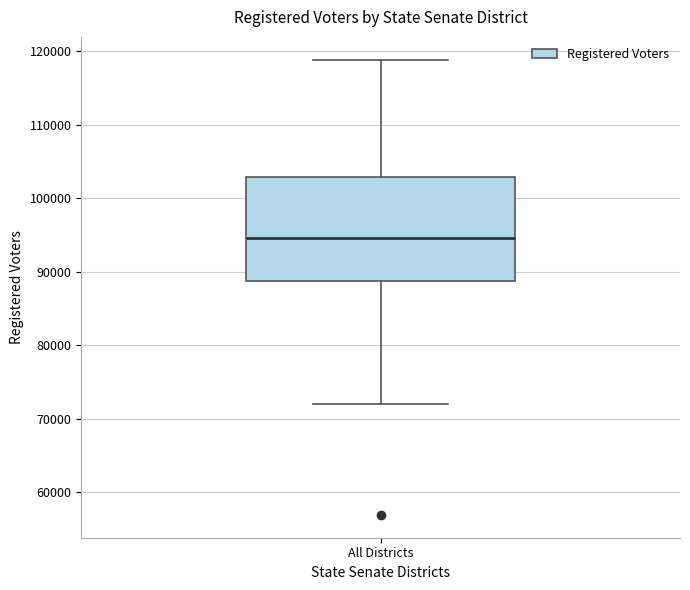

Read this box plot against the y-axis: the position of the median line, the range covered by the box, and the ends of both whiskers. The values are not printed on the chart, so give them approximately, as read against the axis.

median 95000, box 89000 to 103000, whiskers 72000 to 119000